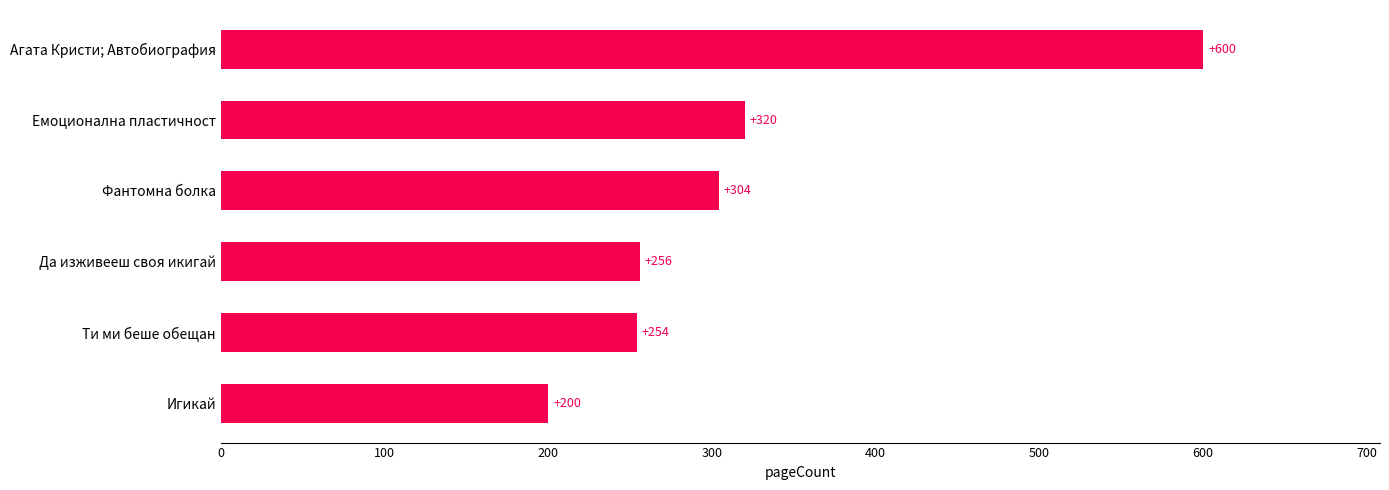

How many distinct data groups are displayed?

1